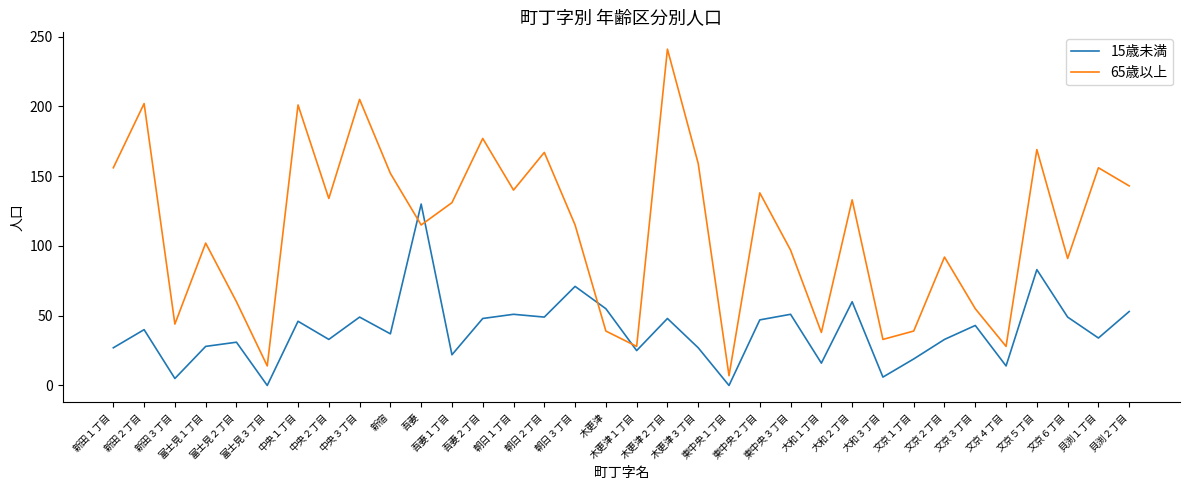

How many values in the 15歳未満 series are below 40?

17